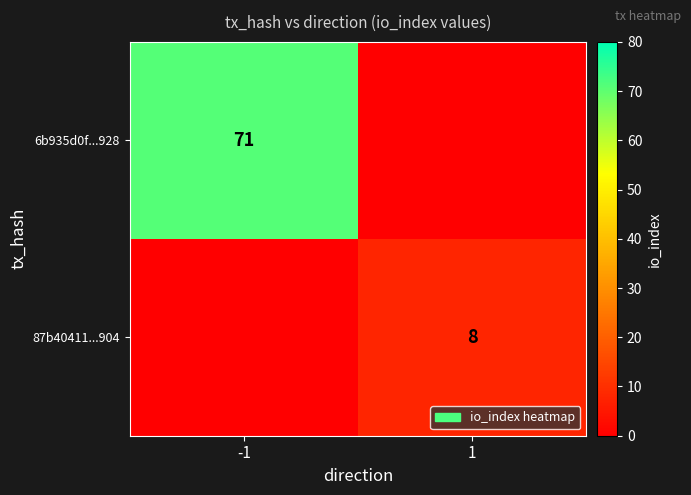

The 6b935d0f...928 series shows 71 at -1. True or false?

True